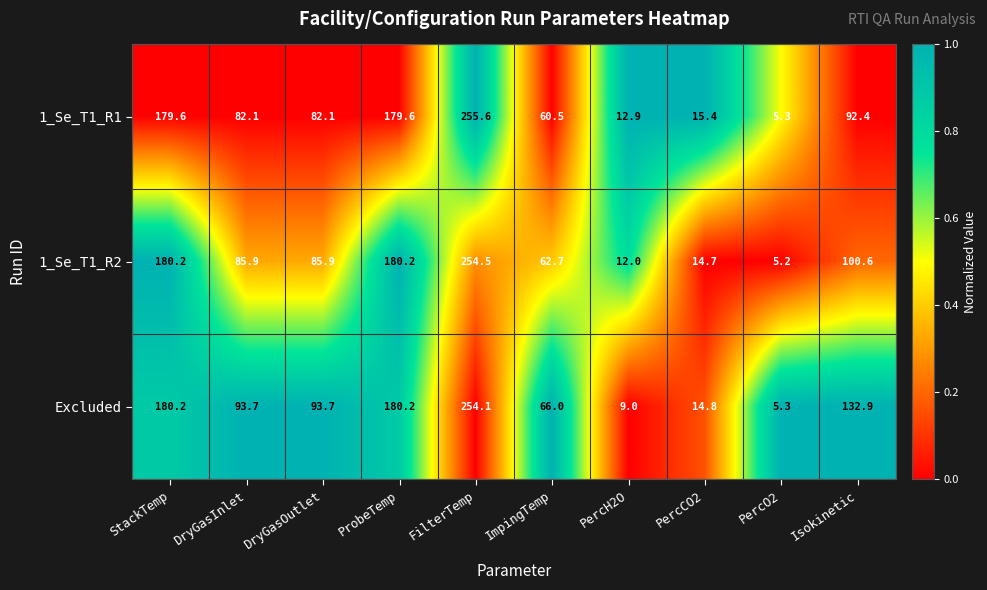

Read the 1_Se_T1_R2 value at FilterTemp.

254.5